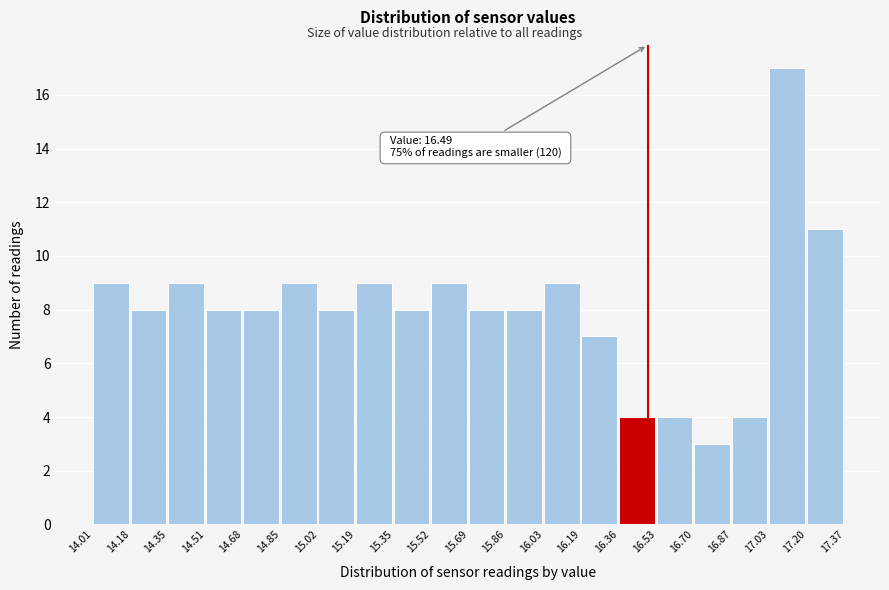

Over which range of the x-axis is the bar tallest?

17.03 to 17.20